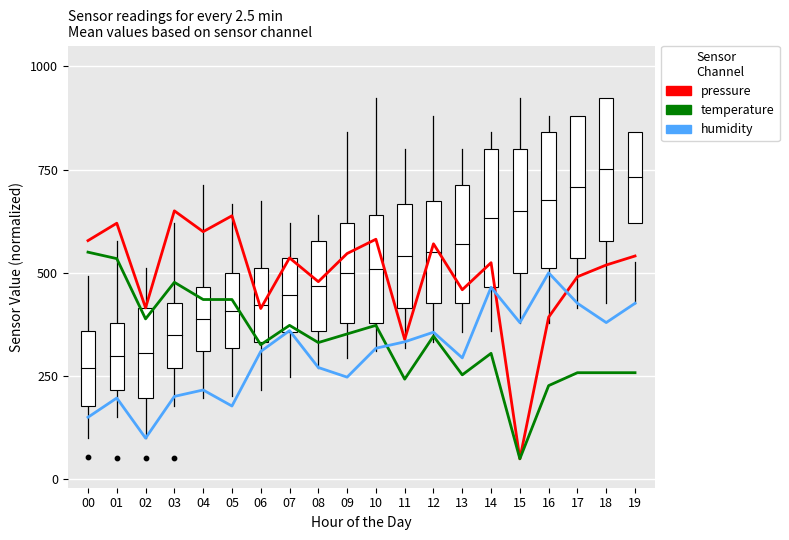

At which category is the sum across all series the highest?

01